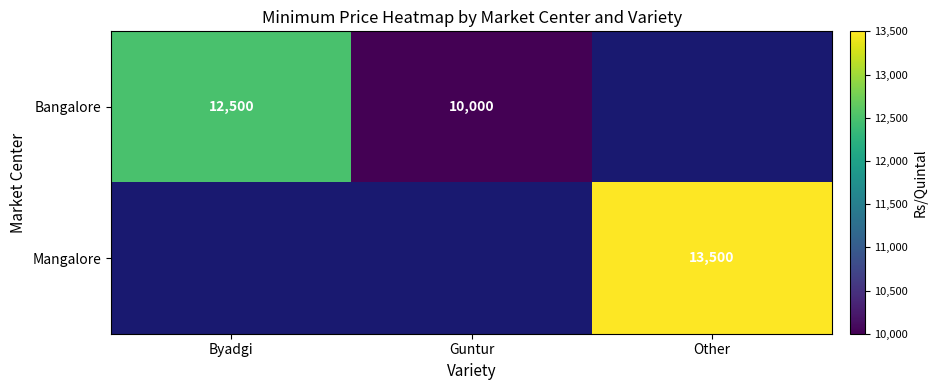

At how many categories does at least one series exceed 10060?

2